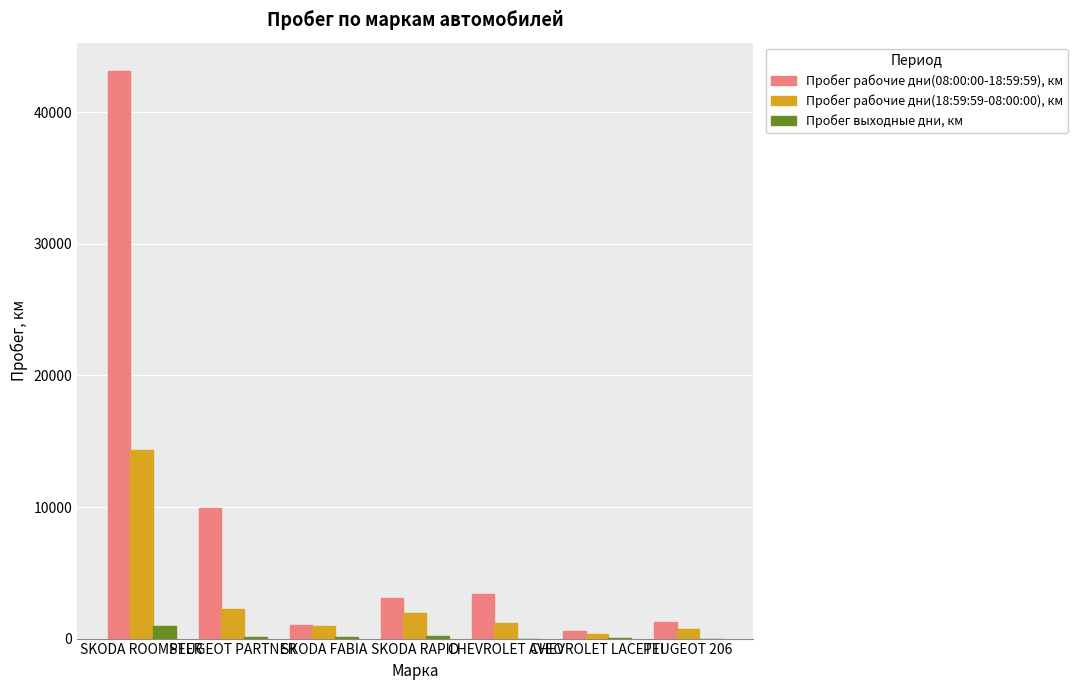

The Пробег рабочие дни(08:00:00-18:59:59), км series shows 43141.7 at SKODA ROOMSTER. True or false?

True